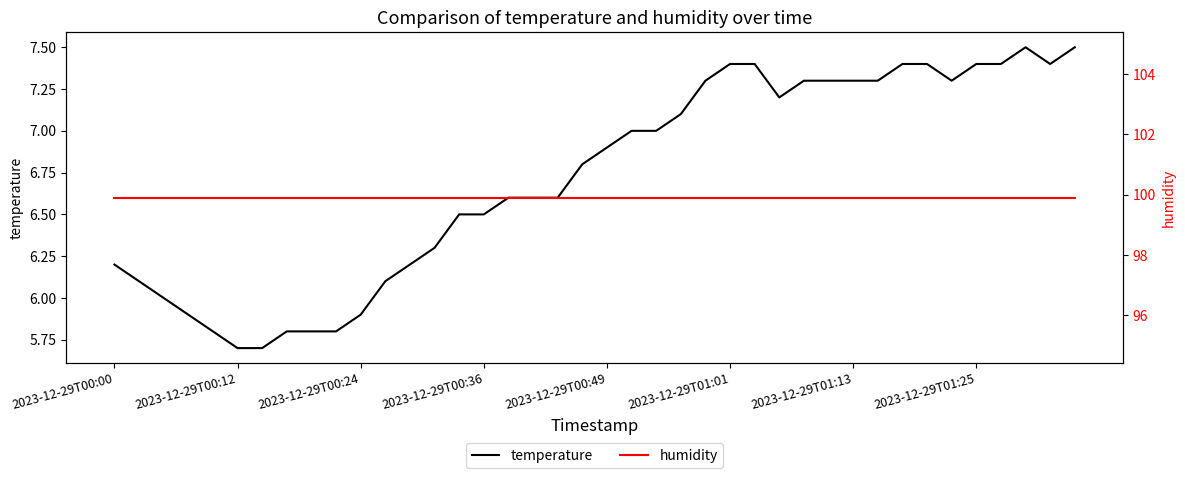

The temperature series shows 7.4 at 2023-12-29T01:25. True or false?

True